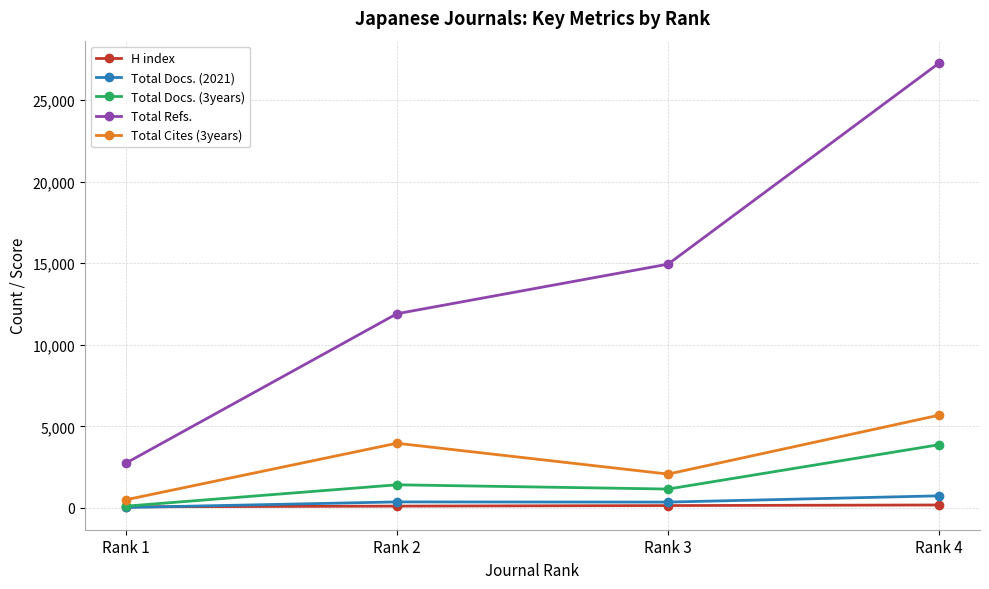

What is the difference between the Total Docs. (2021) values at Rank 3 and Rank 4?

384